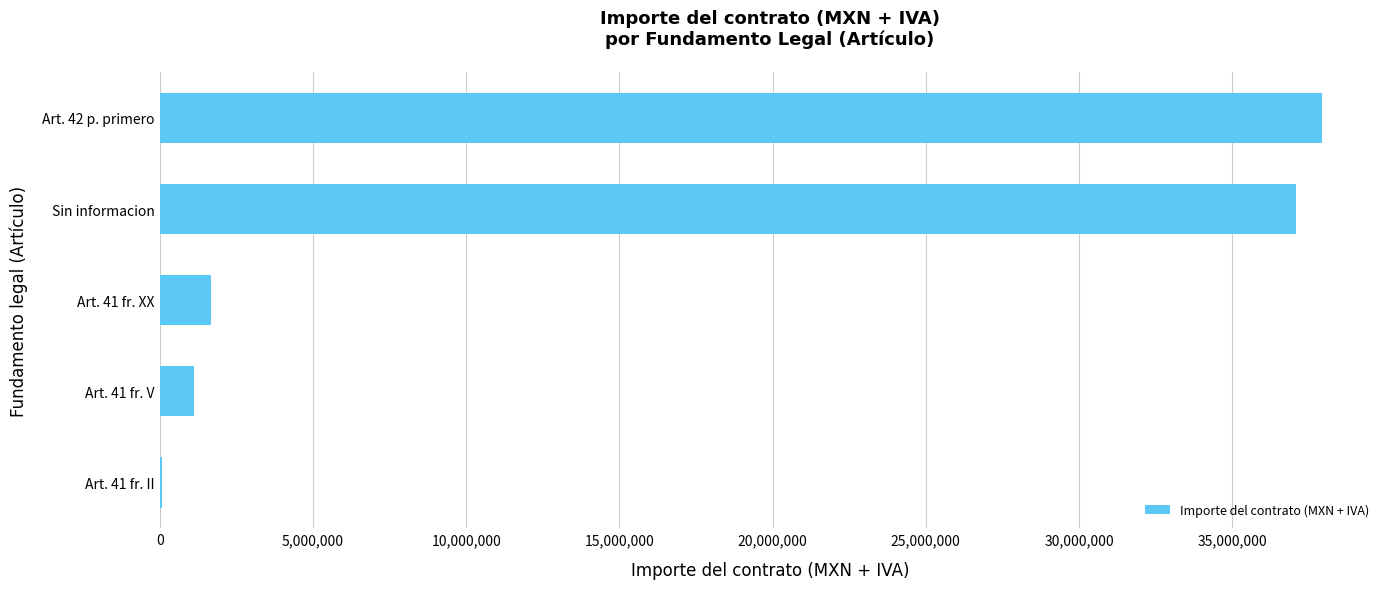

The value at Art. 42 p. primero is 37928441.6. True or false?

True